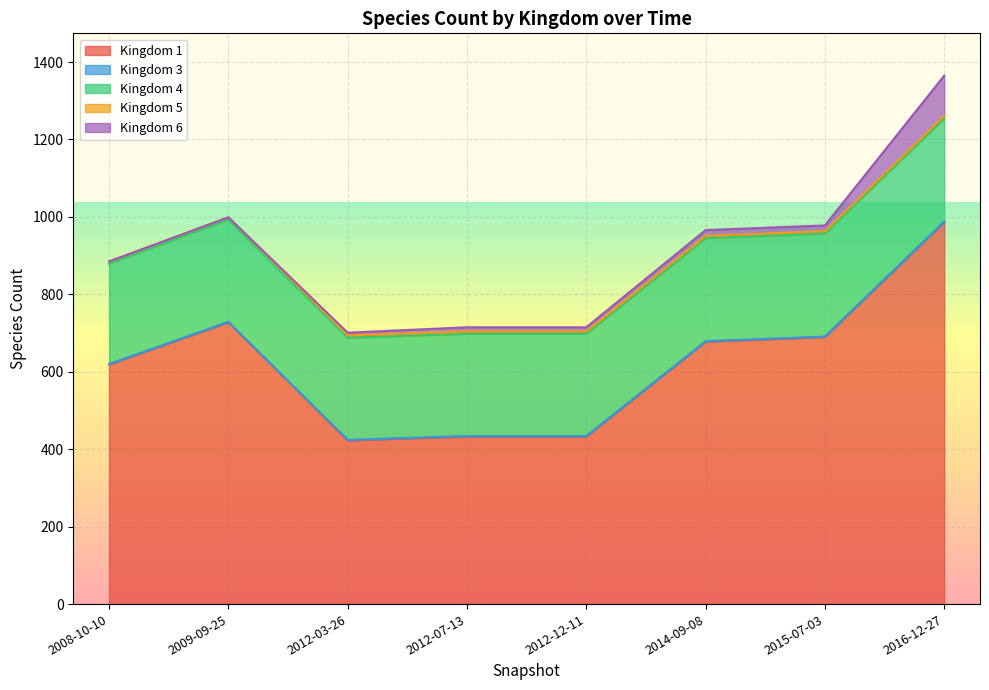

How many Kingdom 4 values are between 264 and 266?

7